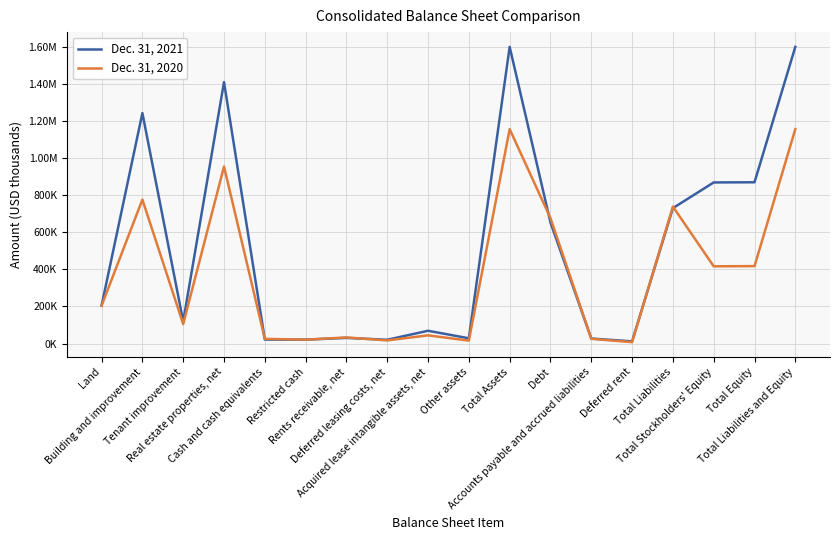

What are all the series names shown in the legend?

Dec. 31, 2021, Dec. 31, 2020